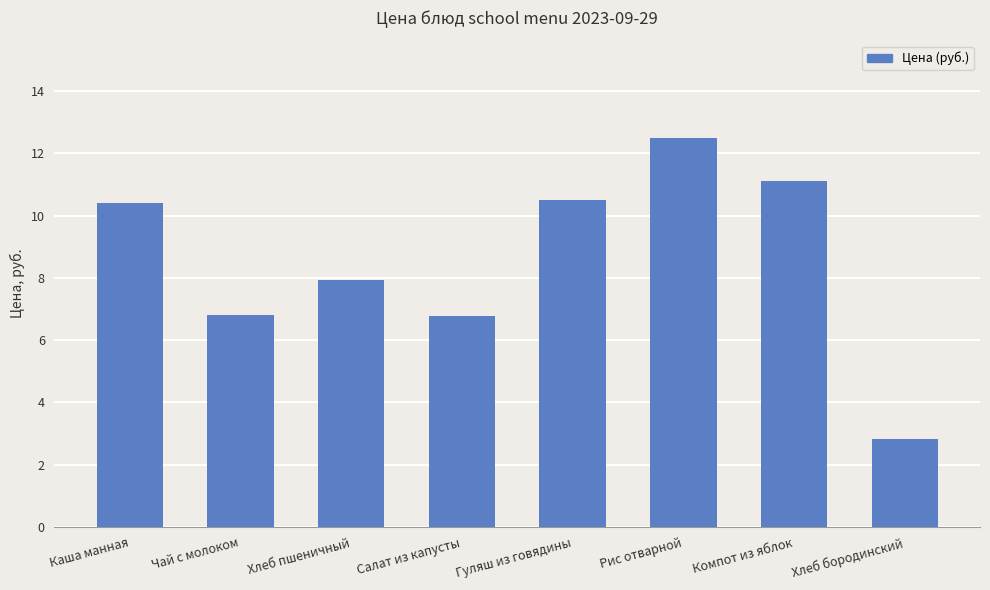

What is the greatest value displayed?

12.5